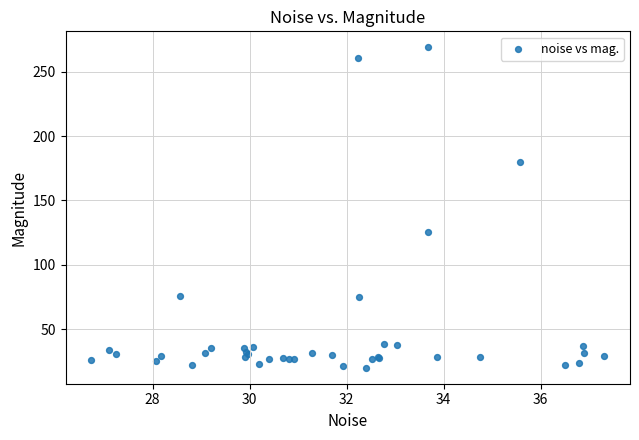

What Y value in the scatter plot is closest to 144?

125.6